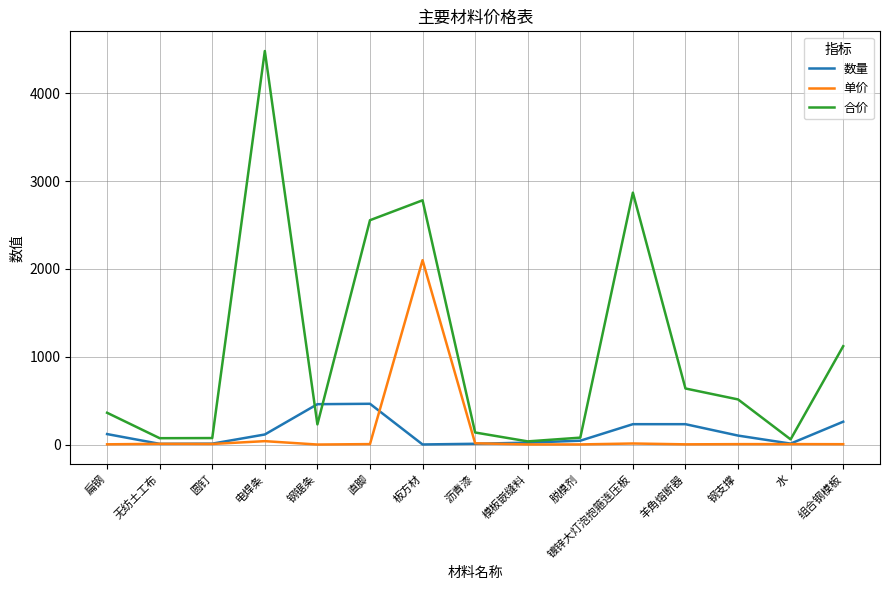

Which series has the widest spread of values?

合价